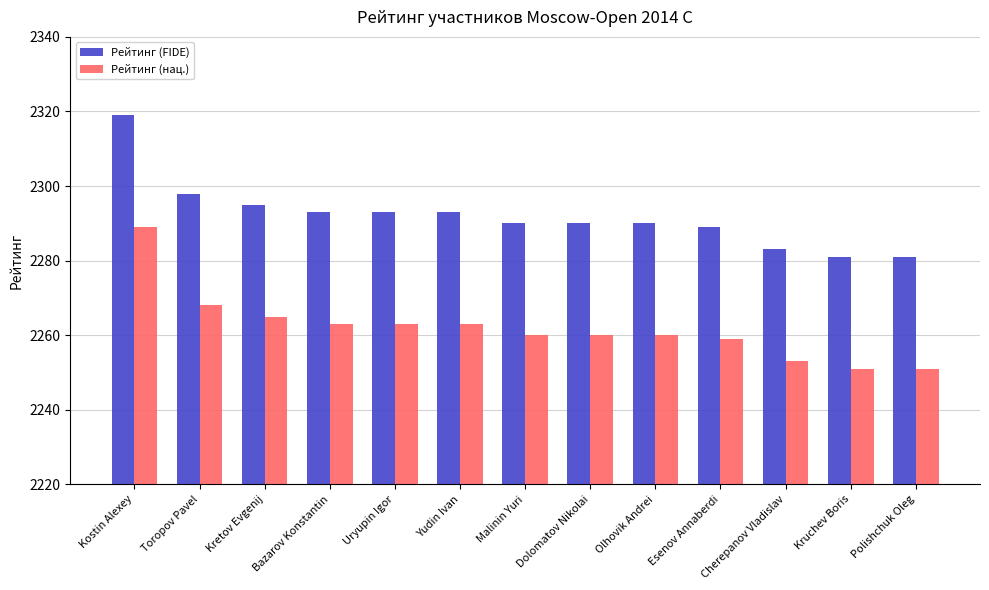

What is the label of the 13th bar from the left?

Polishchuk Oleg